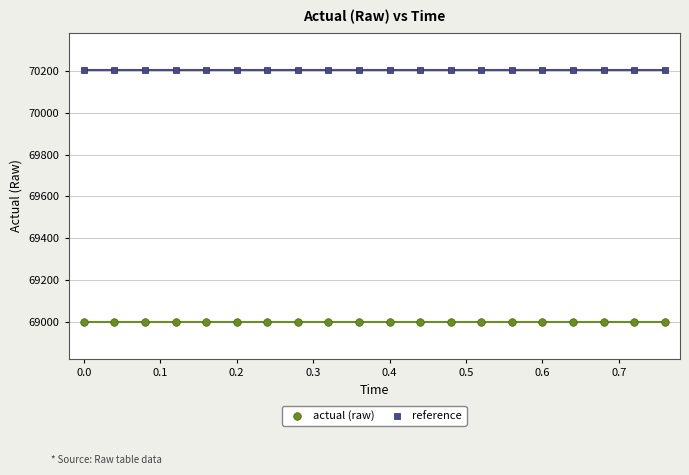

Which series contains the highest Y value?

reference